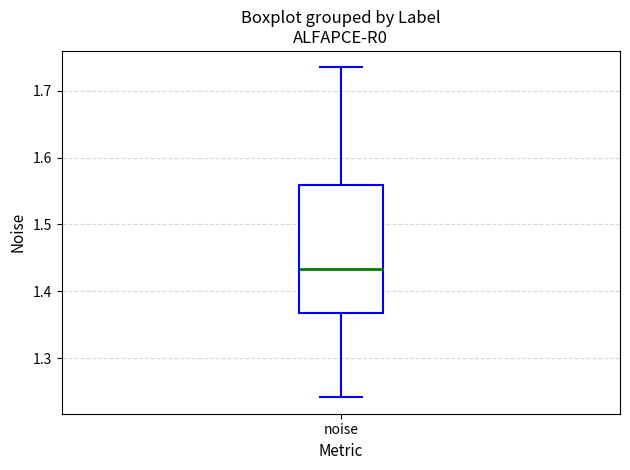

Transcribe this box plot: give where the median line is, the range the box spans, and where the two whiskers end, as read against the y-axis. The values are not printed on the chart, so give them approximately, as read against the axis.

median 1.43, box 1.37 to 1.56, whiskers 1.24 to 1.73